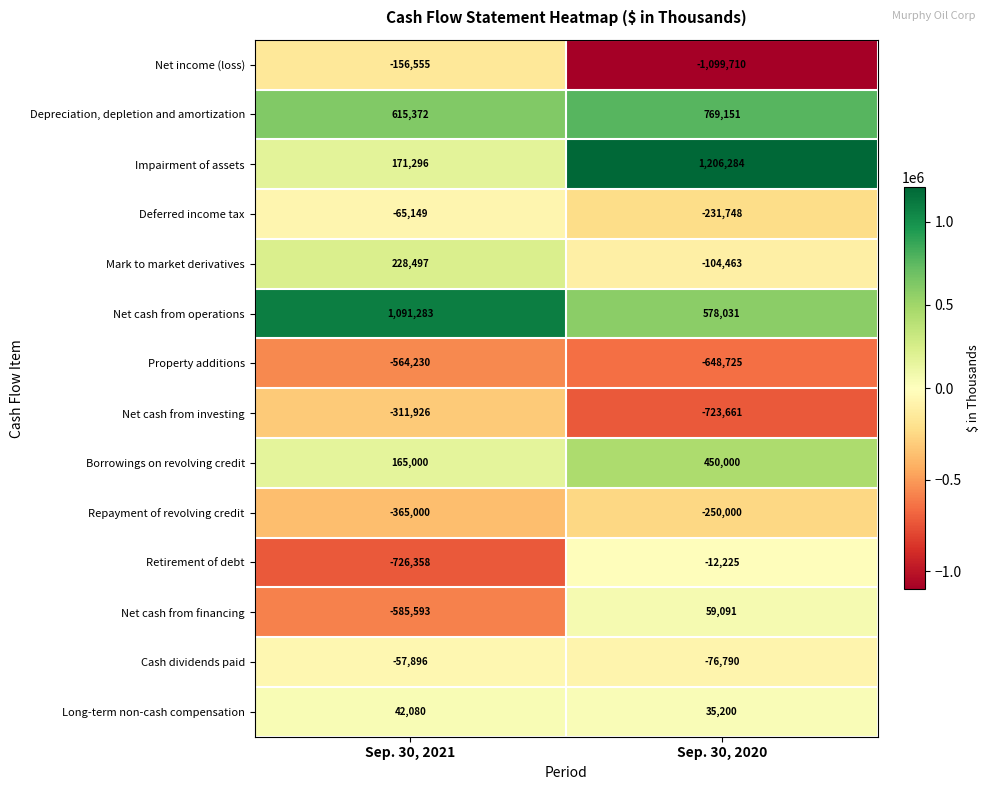

At which category is the sum across all series the highest?

Sep. 30, 2020